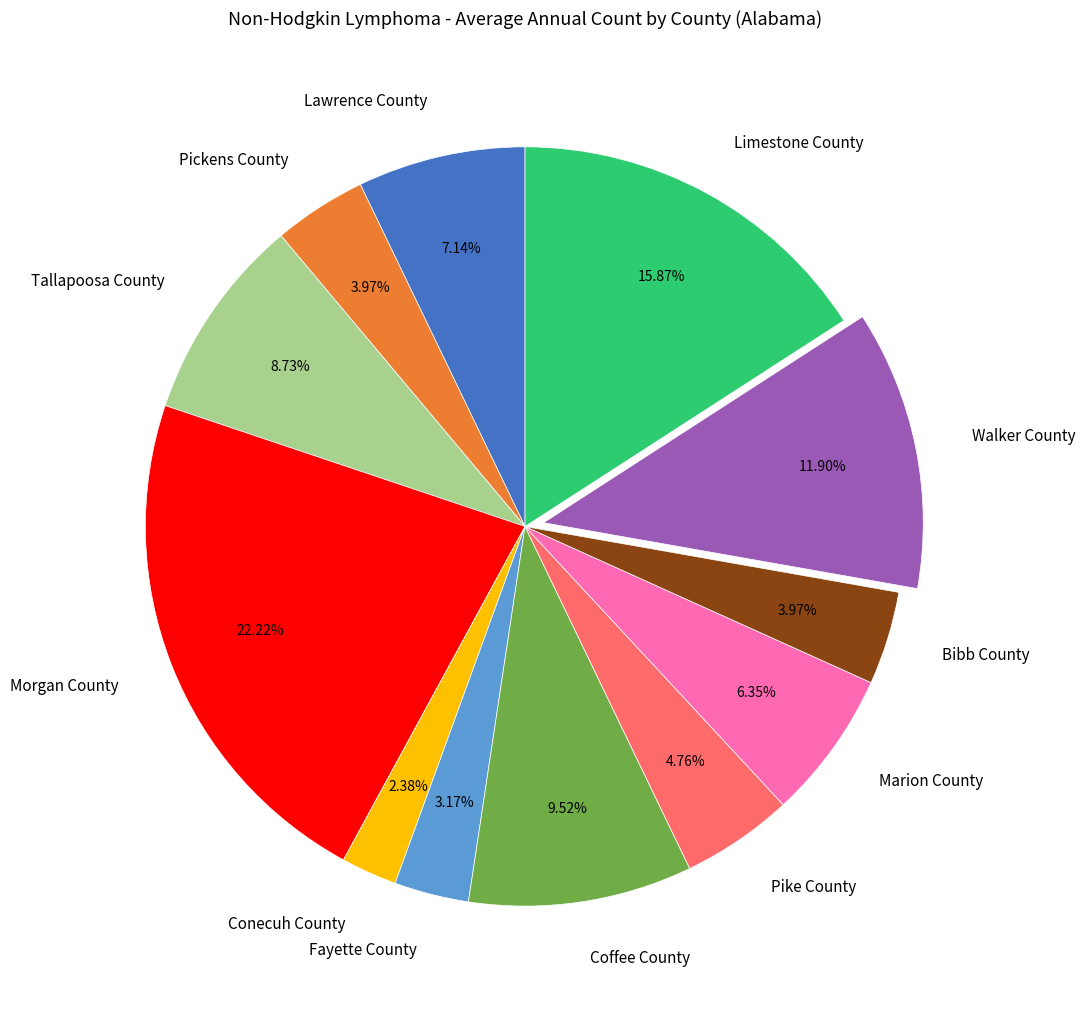

Combined, do Pickens County and Lawrence County account for over 50%?

No